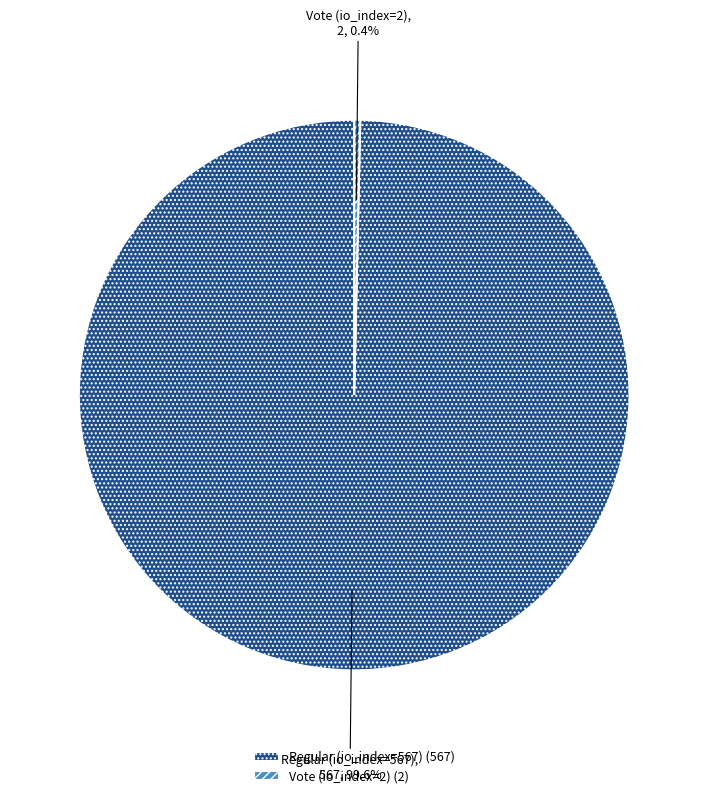

How many segments does this pie chart have?

2